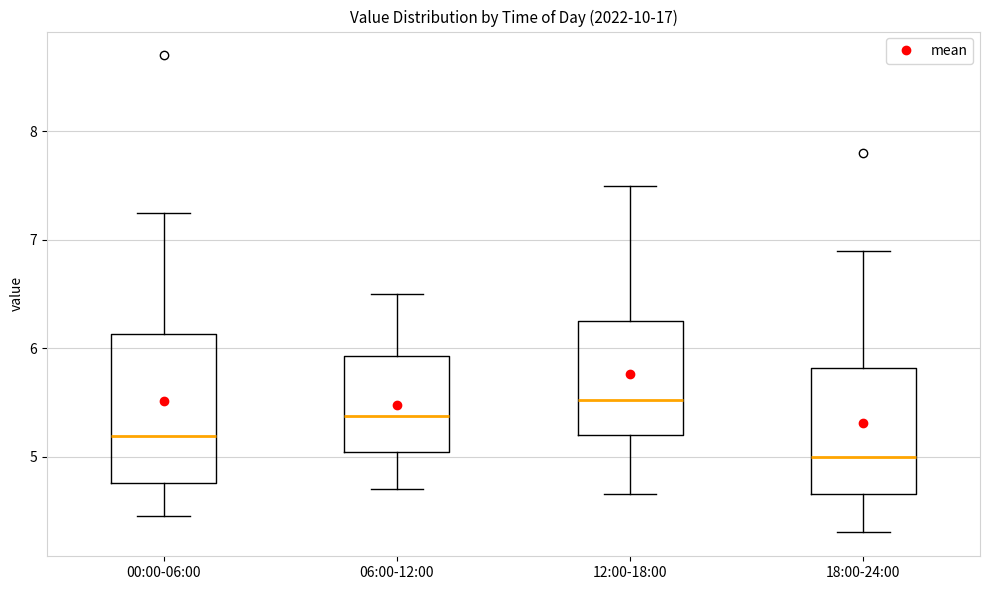

Reading left to right, transcribe this box plot: for each box, give where its median line is, the range the box spans, and where its two whiskers end, as read against the y-axis. The values are not printed on the chart, so give them approximately, as read against the axis.

00:00-06:00: median 5.2, box 4.8 to 6.1, whiskers 4.5 to 7.3
06:00-12:00: median 5.4, box 5.0 to 5.9, whiskers 4.7 to 6.5
12:00-18:00: median 5.5, box 5.2 to 6.3, whiskers 4.7 to 7.5
18:00-24:00: median 5.0, box 4.7 to 5.8, whiskers 4.3 to 6.9